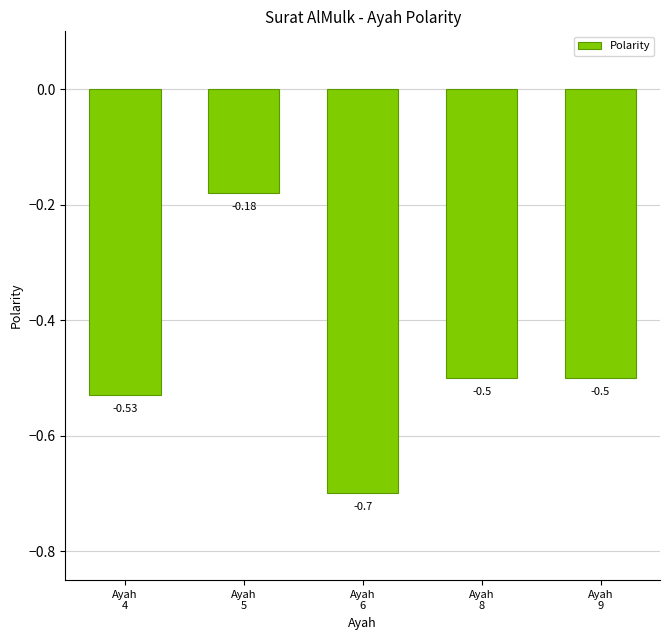

What is the sum of all values?

-2.4